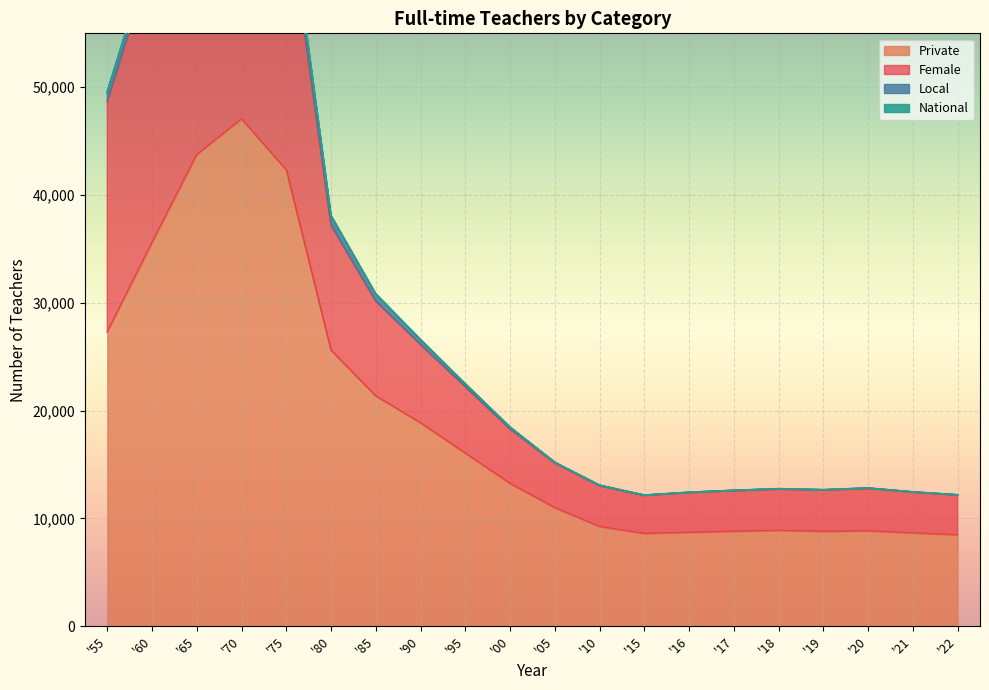

What is the total value across all series at '75?

109772